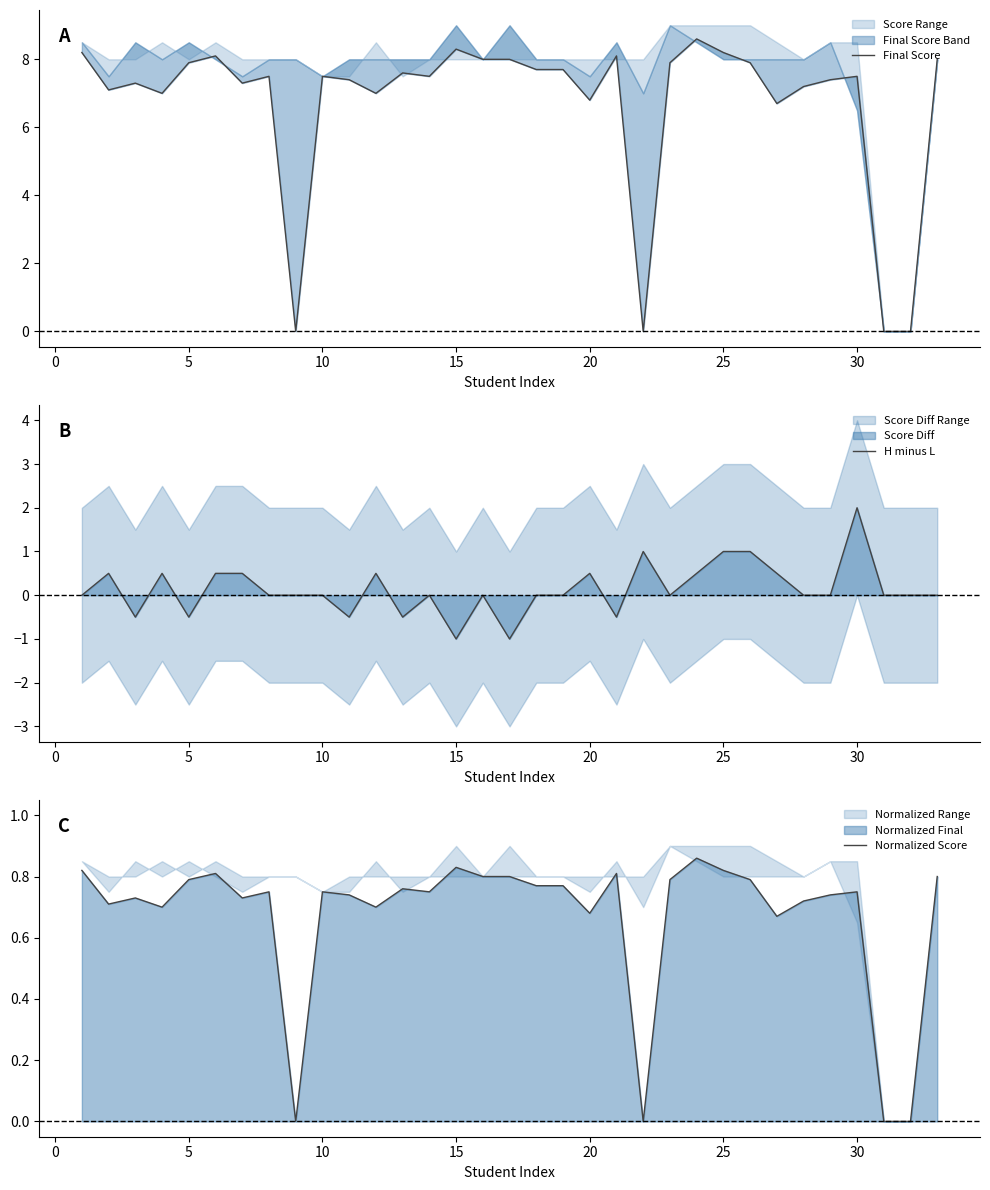

Which category has the highest value in the H minus L series?

30